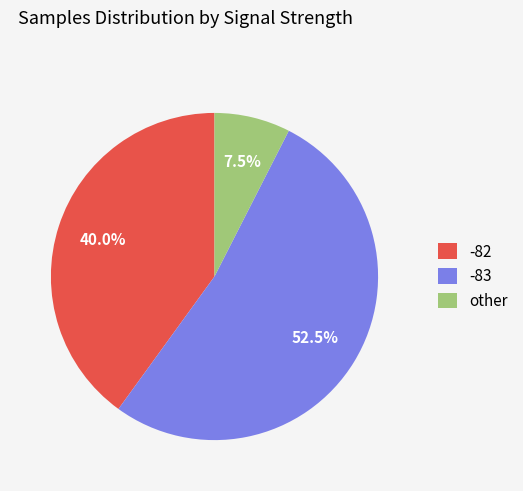

How many slices are in this pie chart?

3